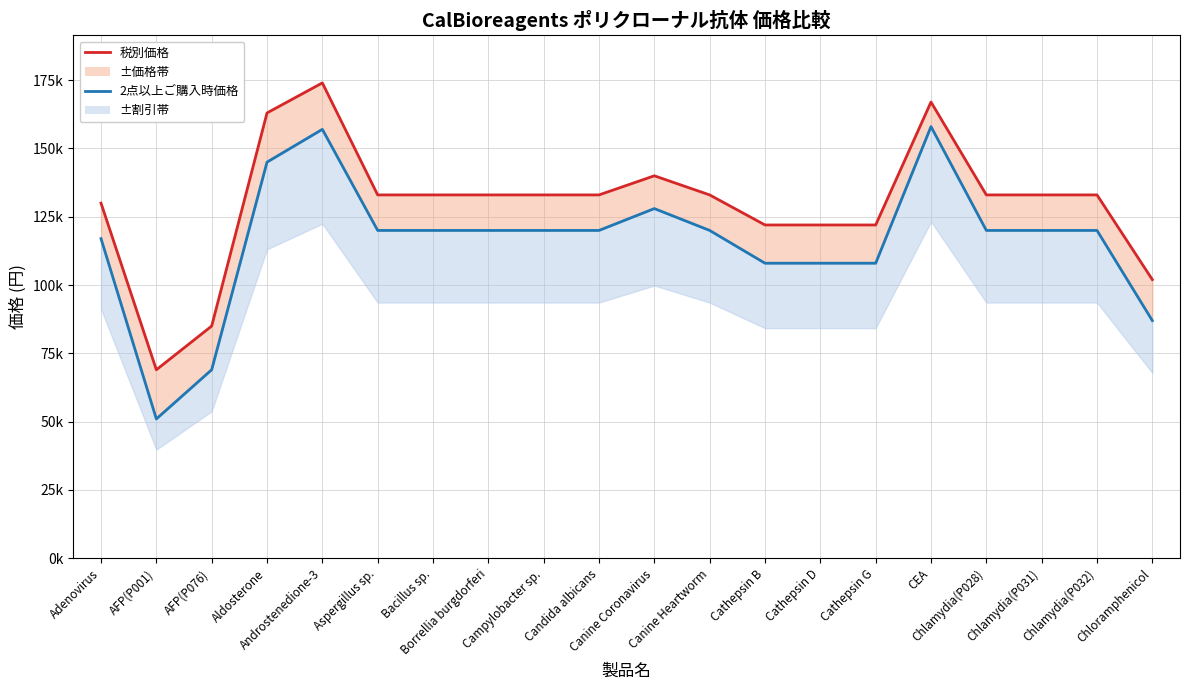

At which category does the chart reach its minimum across all series?

AFP(P001)